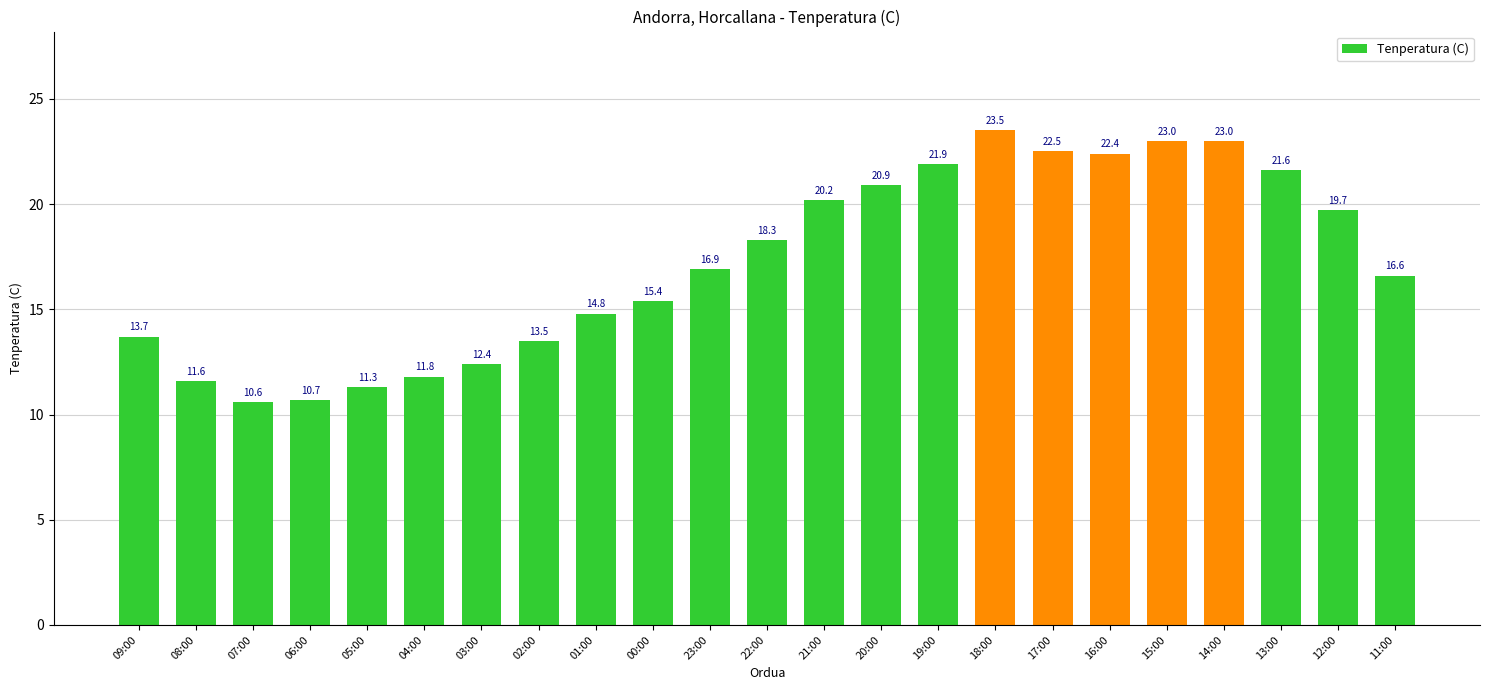

What is the difference between the maximum and second lowest values?

12.8